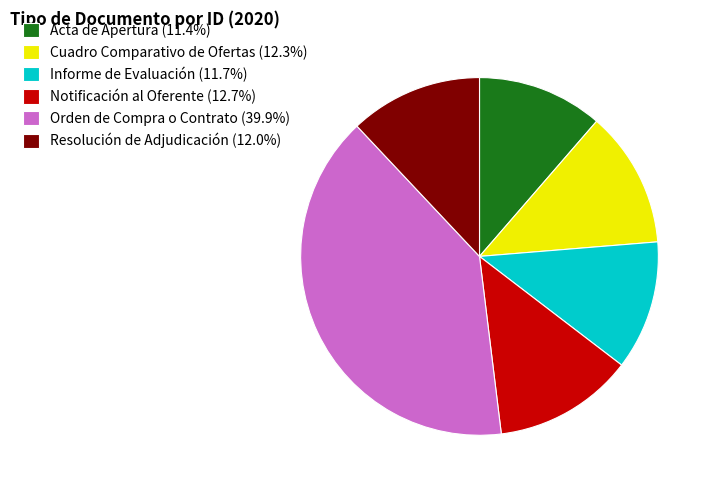

Is there a majority slice in this chart?

No